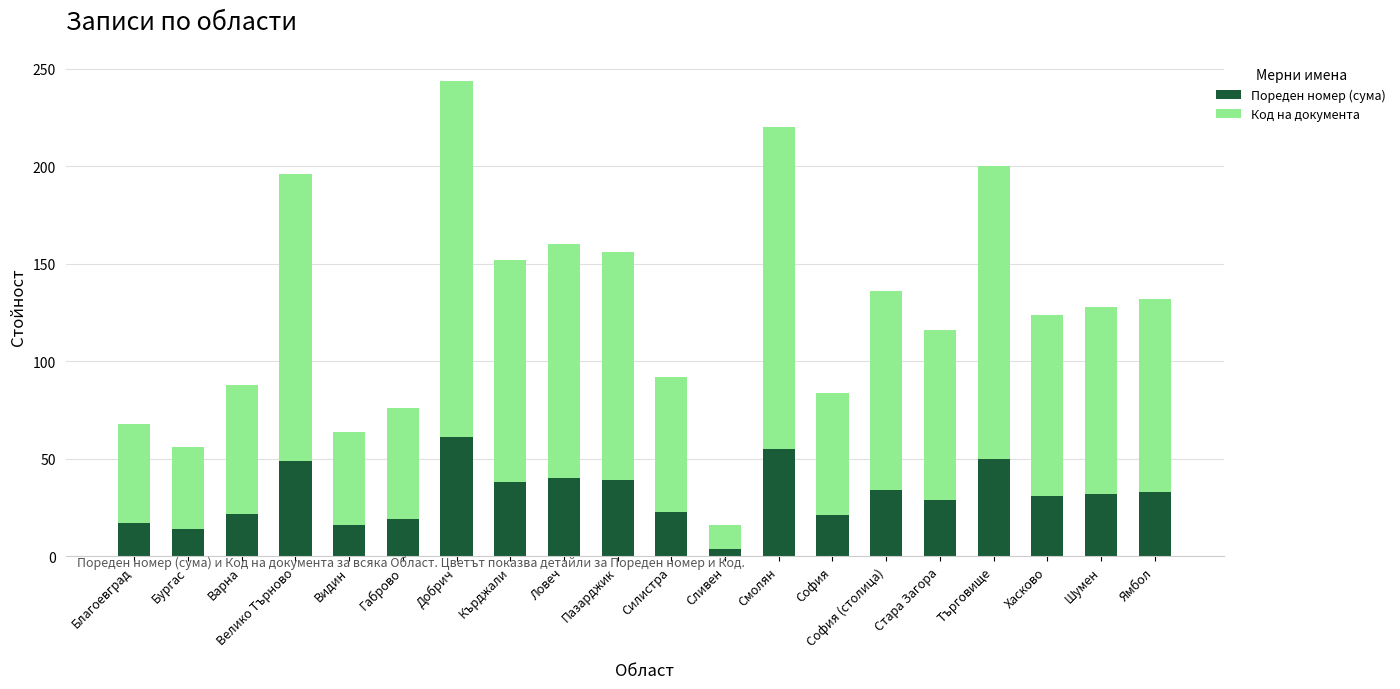

What is the difference between the maximum and minimum values in the Пореден номер (сума) series?

57